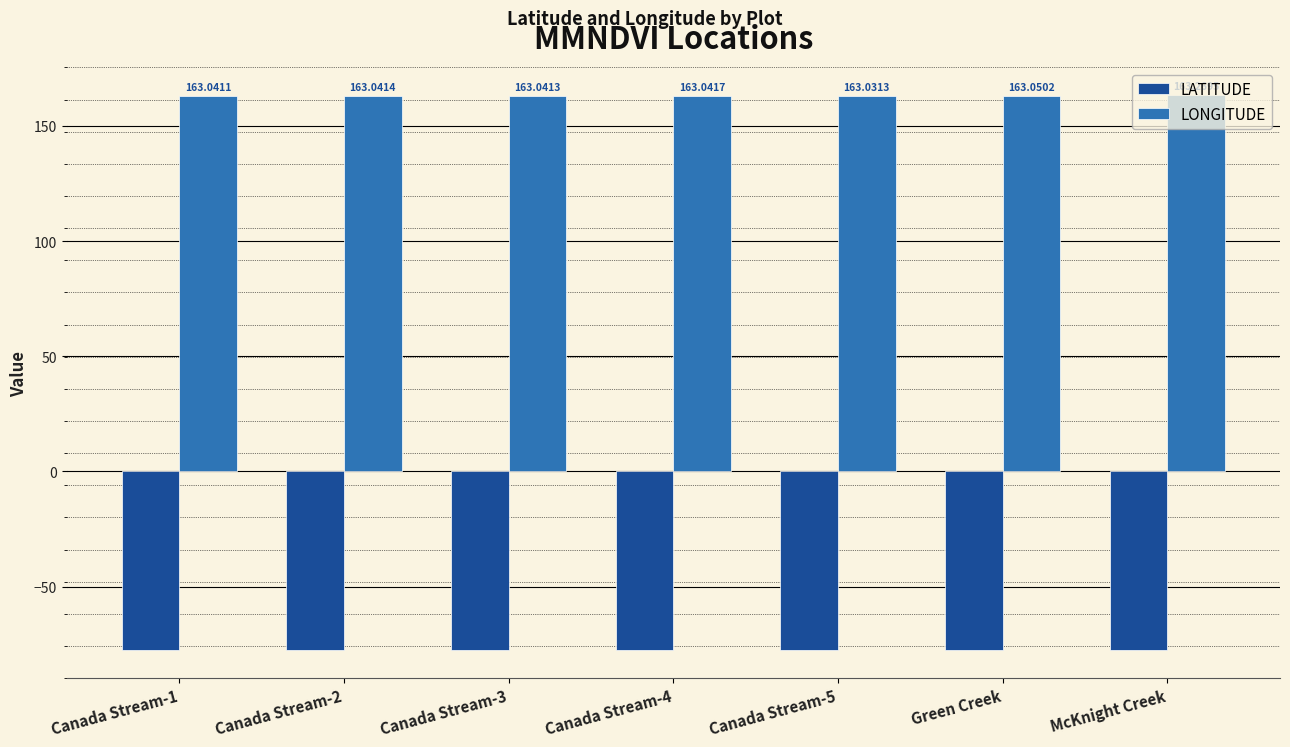

At which category does the chart reach its peak across all series?

McKnight Creek